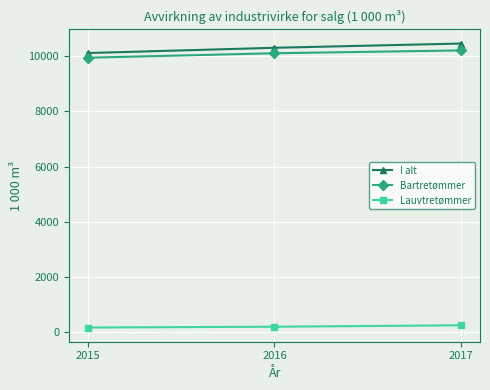

What is the spread (max minus min) of values at 2017?

10209